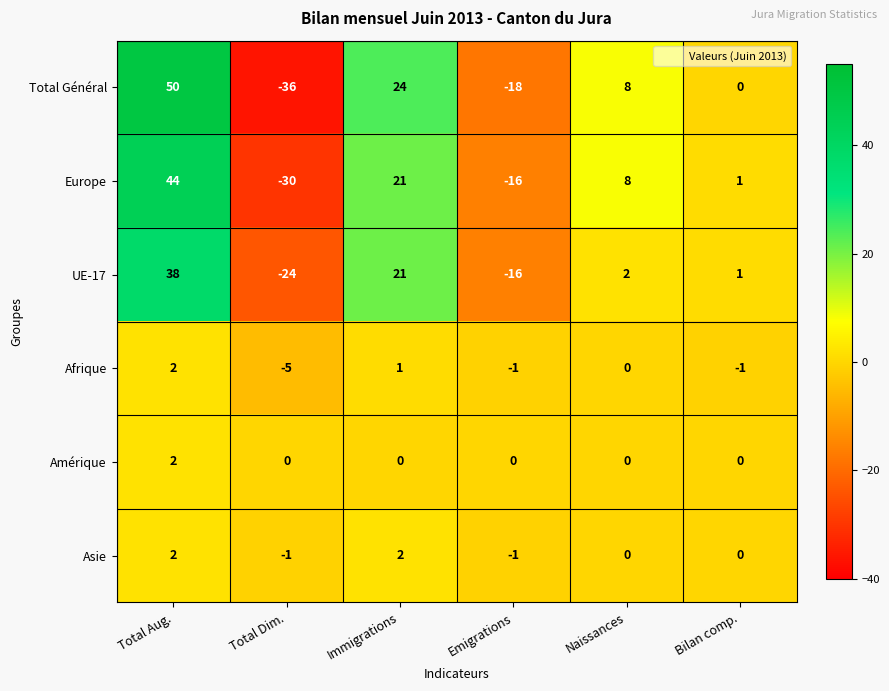

Which category has the lowest value in the Europe series?

Total Dim.